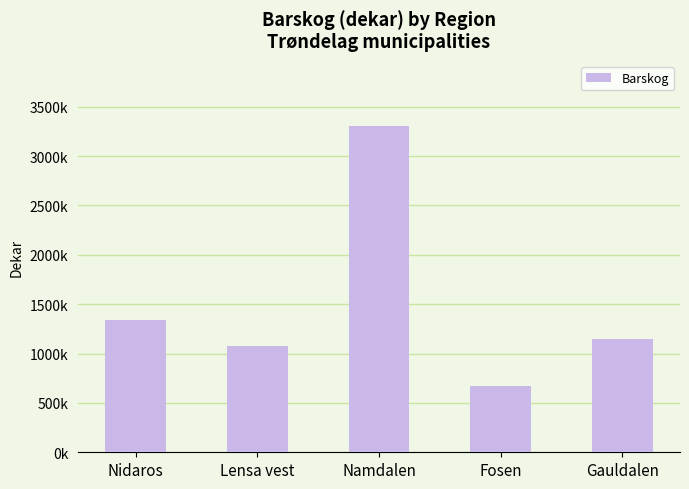

Between Namdalen and Fosen, which is larger?

Namdalen